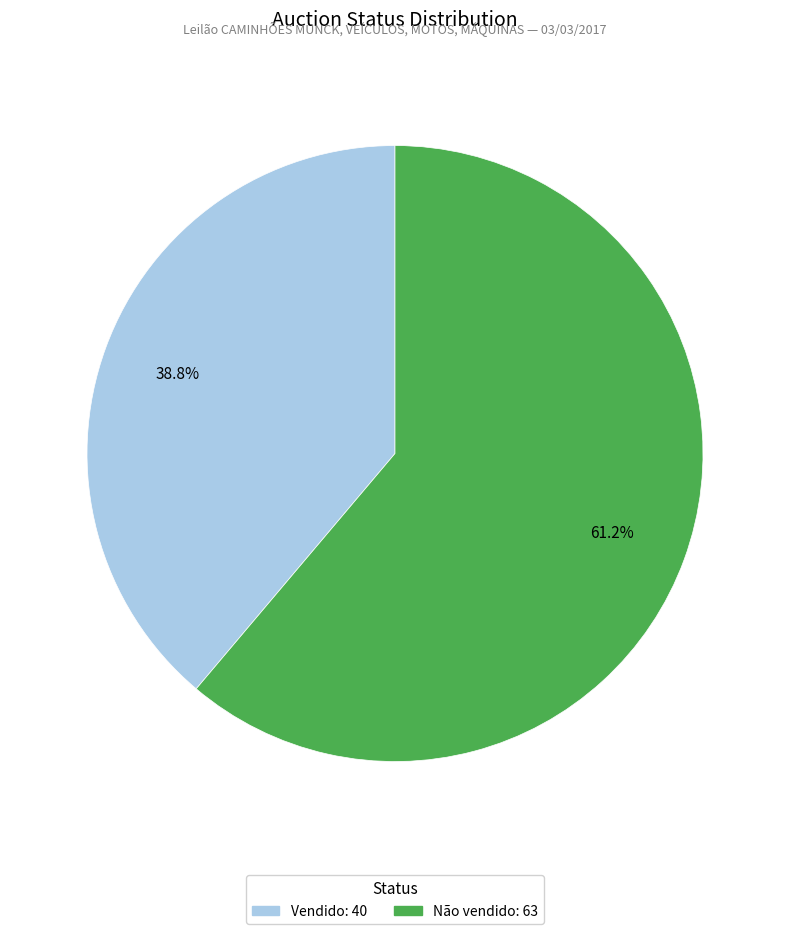

What percentage is the Não vendido slice, to the nearest percent?

61%